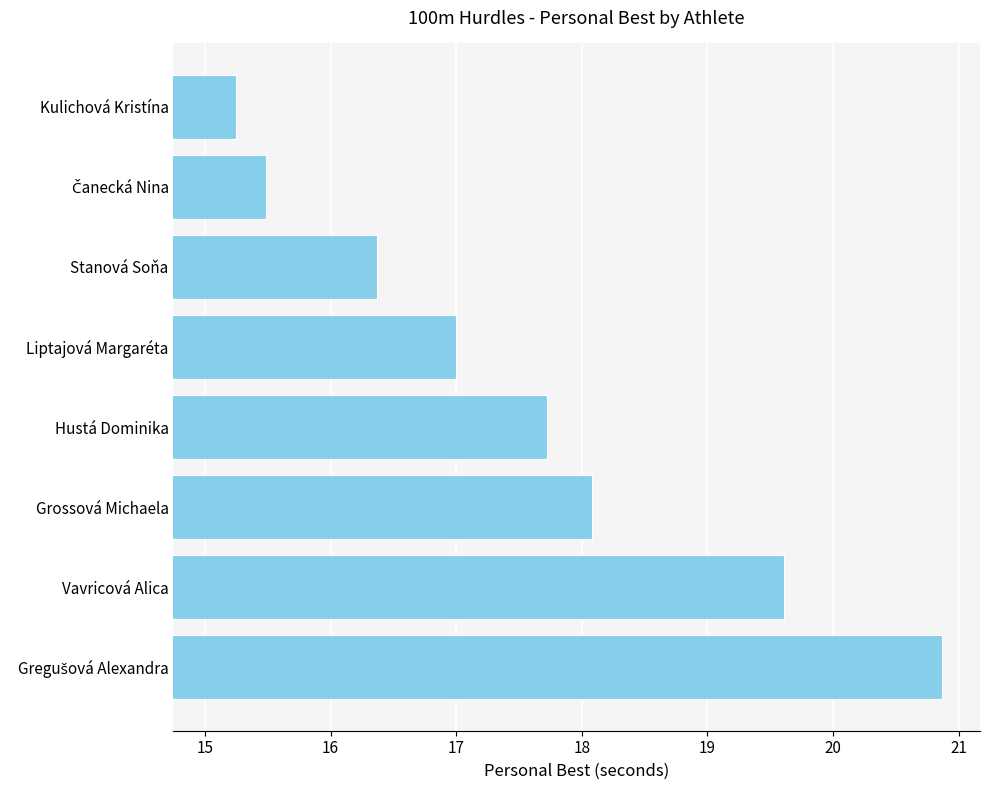

The chart shows a value of 19.6 at Vavricová Alica. True or false?

True